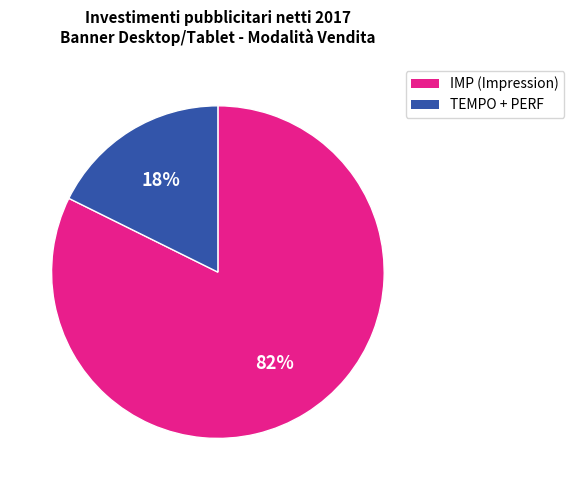

To the nearest percent, what is the average slice percentage?

50%